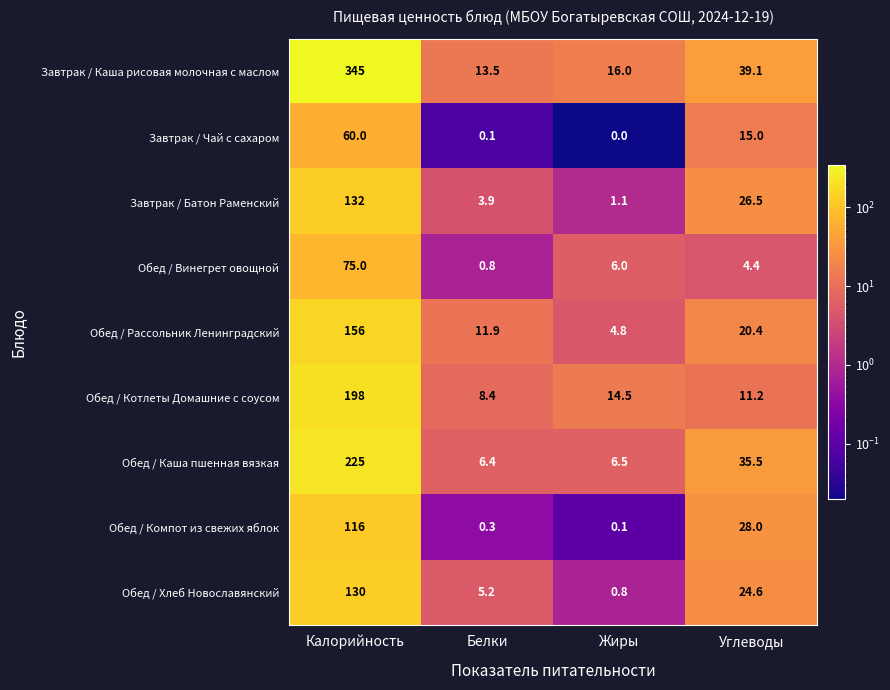

Which series changed the most between Белки and Жиры?

Обед / Рассольник Ленинградский